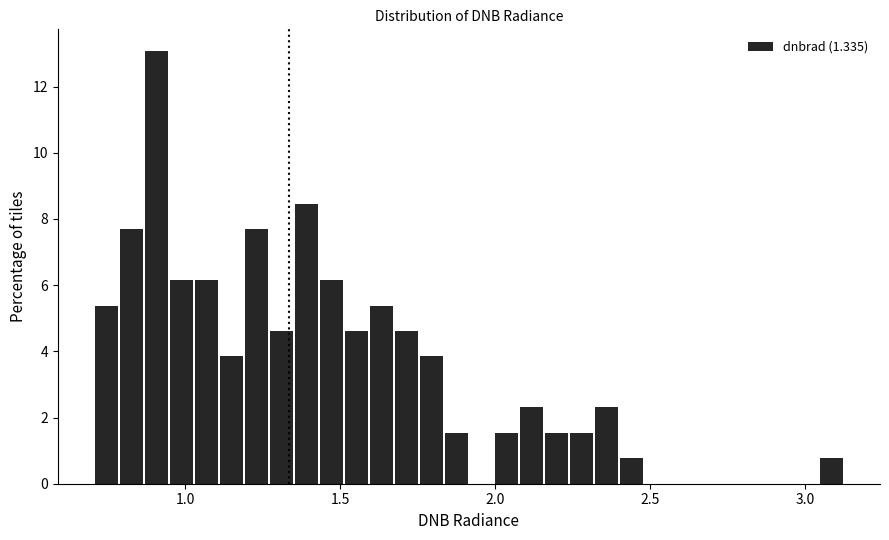

Around what value on the x-axis is the tallest bar? Give the approximate position of its centre, as read against the axis.

0.90